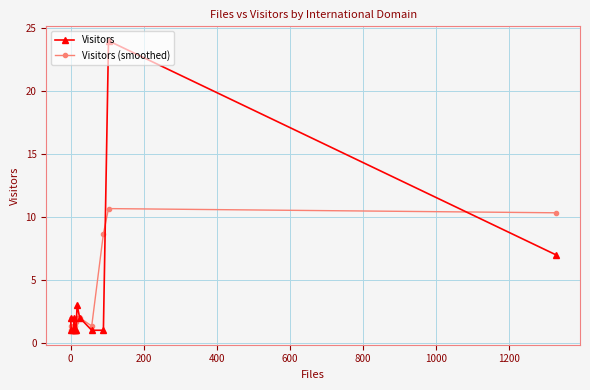

Rank the series by their maximum value, from lowest to highest.

Visitors (smoothed), Visitors